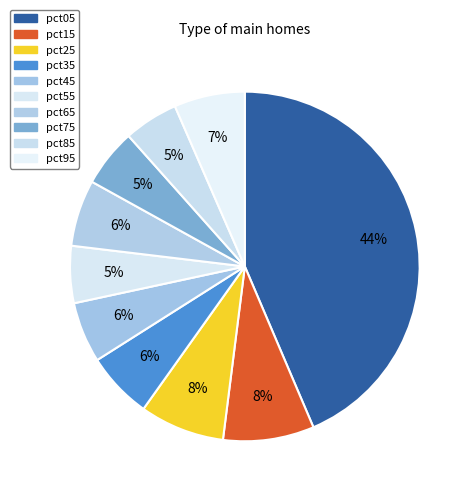

What is the largest slice in the pie chart?

pct05